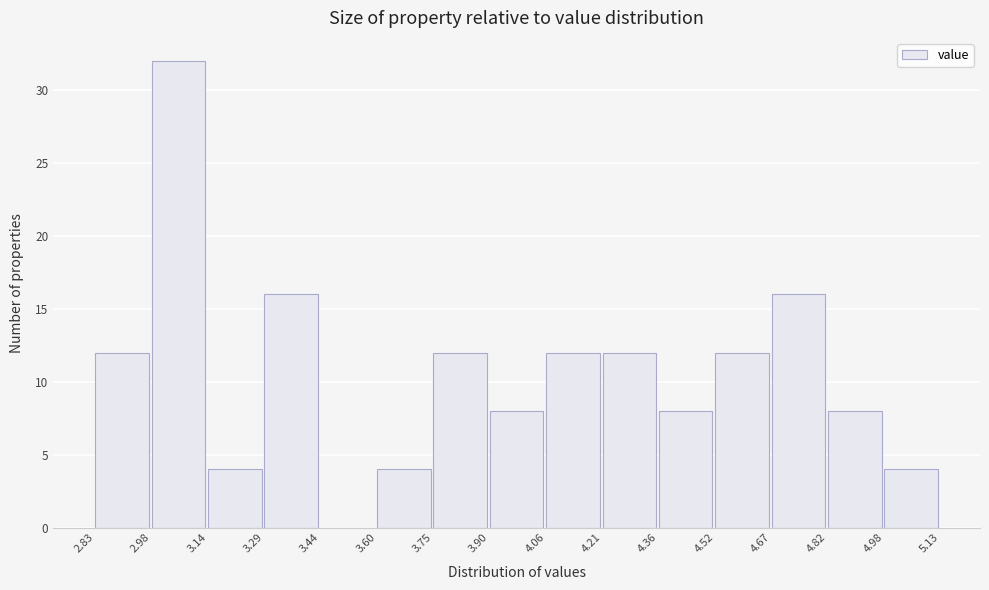

Reading left to right, transcribe this chart: for each bar, give the range it covers on the x-axis and its height. The values are not printed on the chart, so give them approximately, as read against the axis.

2.83 to 2.98: 12
2.98 to 3.14: 32
3.14 to 3.29: 4
3.29 to 3.44: 16
3.44 to 3.60: 0
3.60 to 3.75: 4
3.75 to 3.90: 12
3.90 to 4.06: 8
4.06 to 4.21: 12
4.21 to 4.36: 12
4.36 to 4.52: 8
4.52 to 4.67: 12
4.67 to 4.82: 16
4.82 to 4.98: 8
4.98 to 5.13: 4